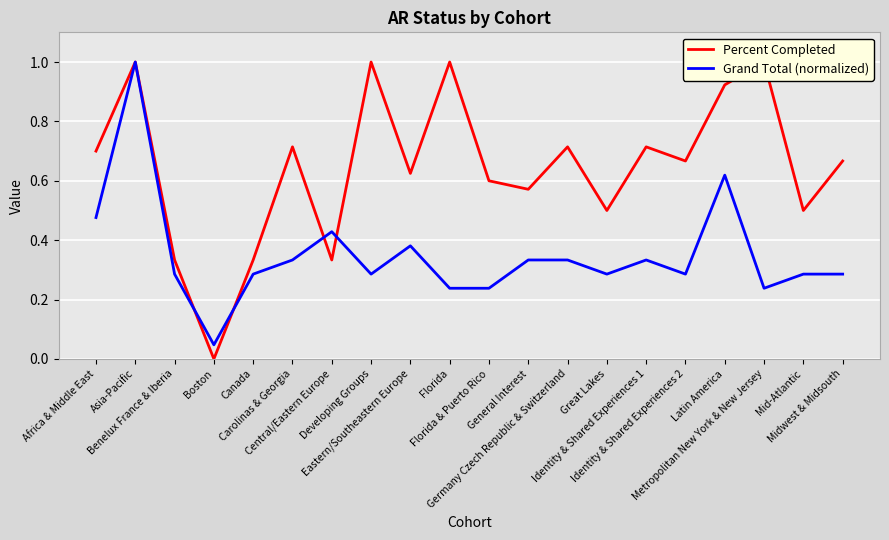

List the labels in order of Percent Completed value, smallest first.

Boston, Benelux France & Iberia, Canada, Central/Eastern Europe, Great Lakes, Mid-Atlantic, General Interest, Florida & Puerto Rico, Eastern/Southeastern Europe, Identity & Shared Experiences 2, Midwest & Midsouth, Africa & Middle East, Carolinas & Georgia, Germany Czech Republic & Switzerland, Identity & Shared Experiences 1, Latin America, Asia-Pacific, Developing Groups, Florida, Metropolitan New York & New Jersey